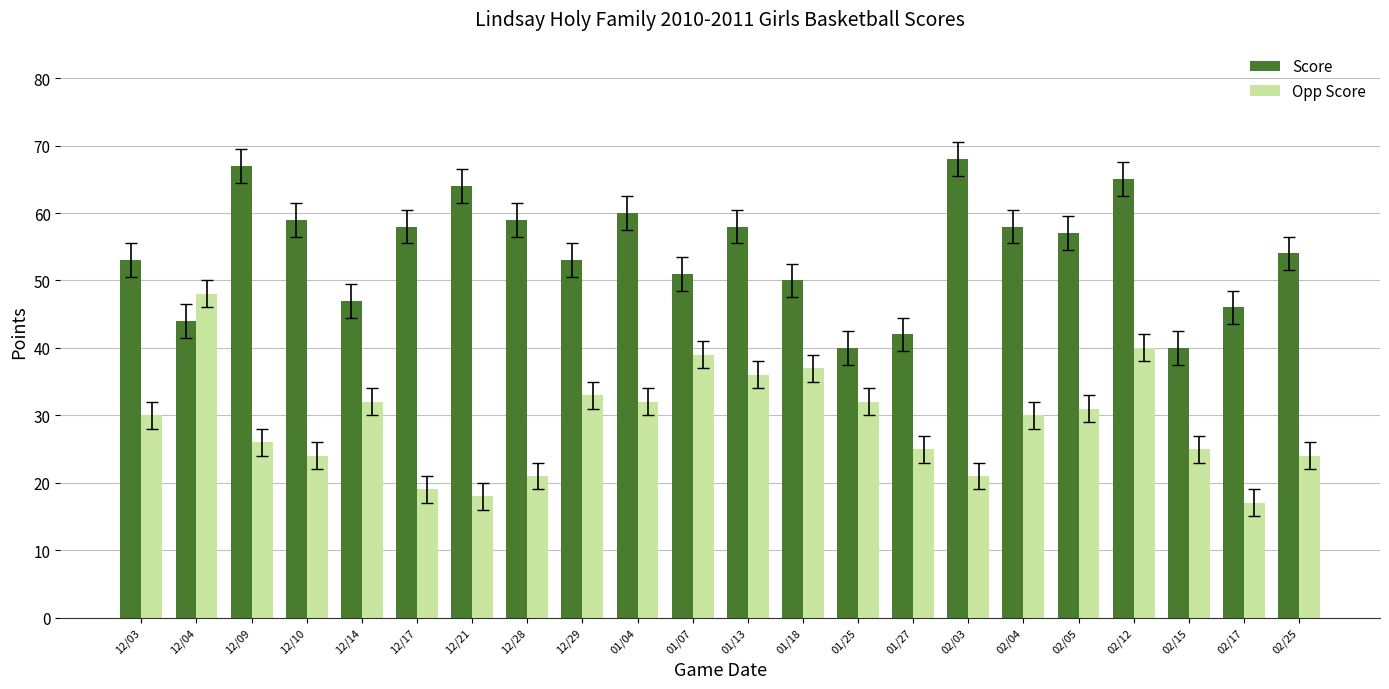

The value of Score at 12/14 is 47. True or false?

True